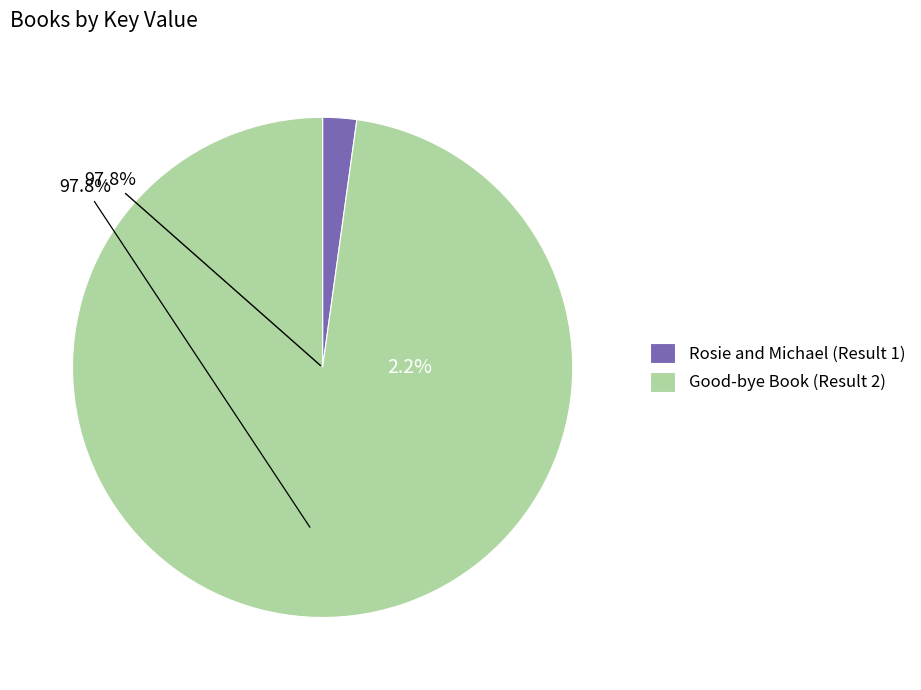

What percentage is NOT represented by Rosie and Michael (Result 1)?

97.8%